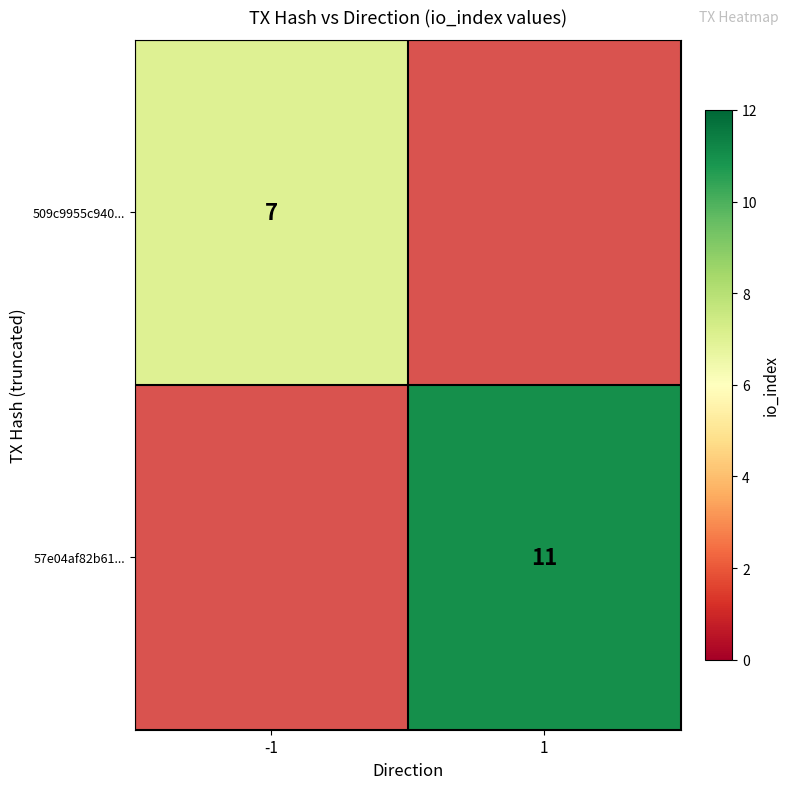

What is the smallest value displayed?

7.0